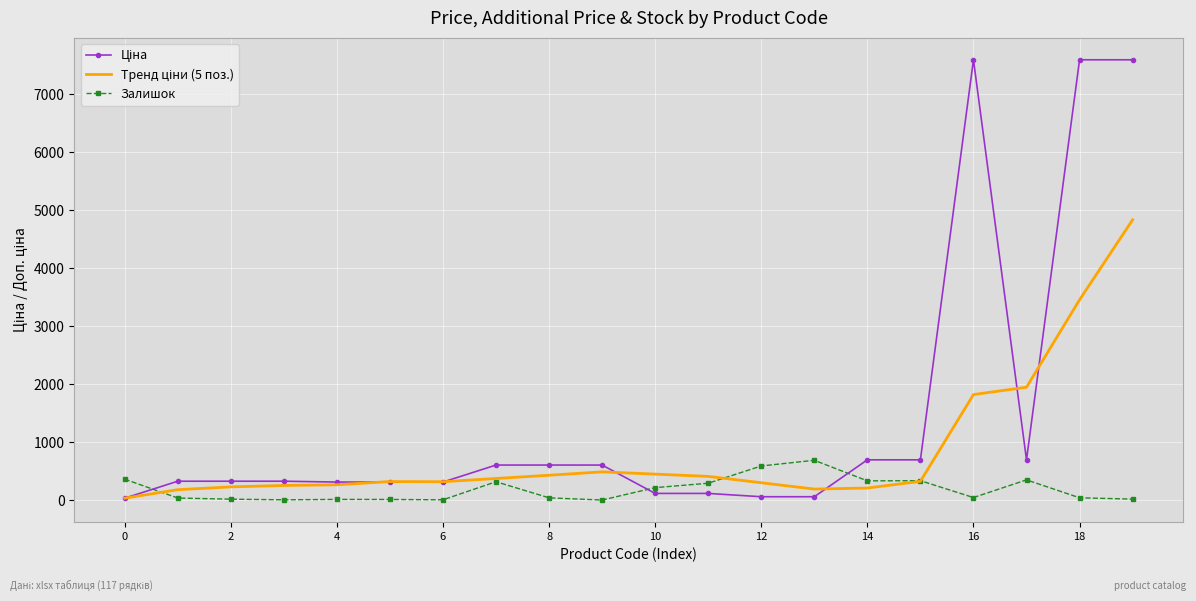

What is the greatest value displayed?

7596.5